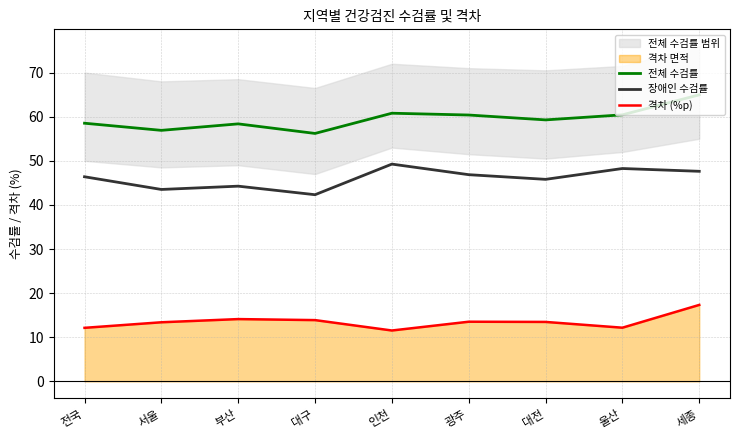

How many lines are shown in the chart?

3